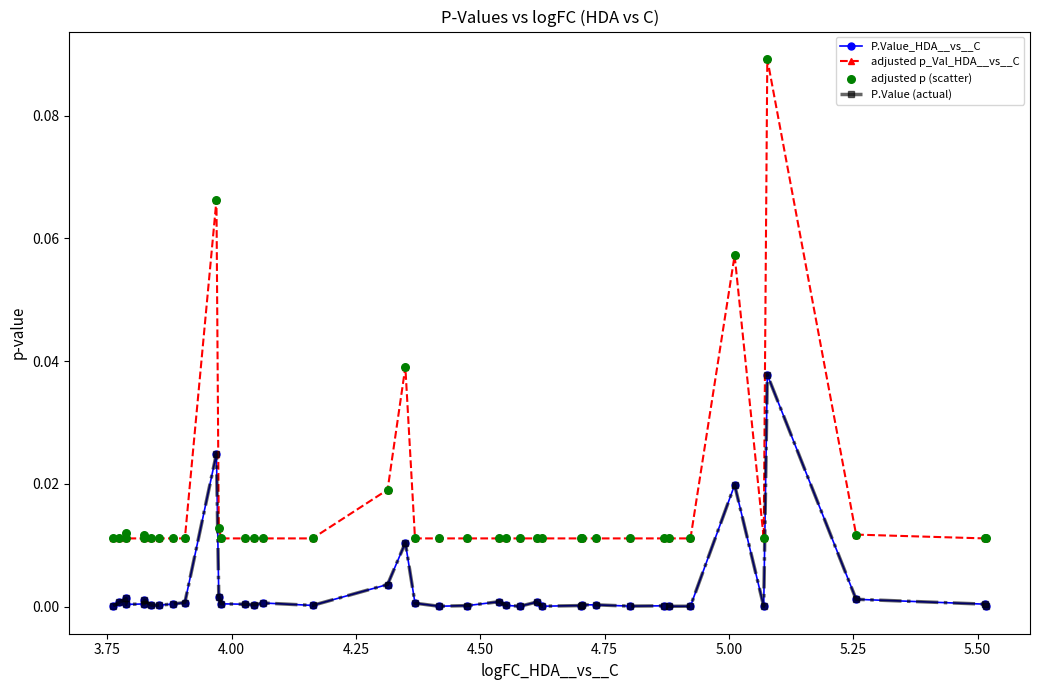

Is this an area chart (filled region under the line)?

No